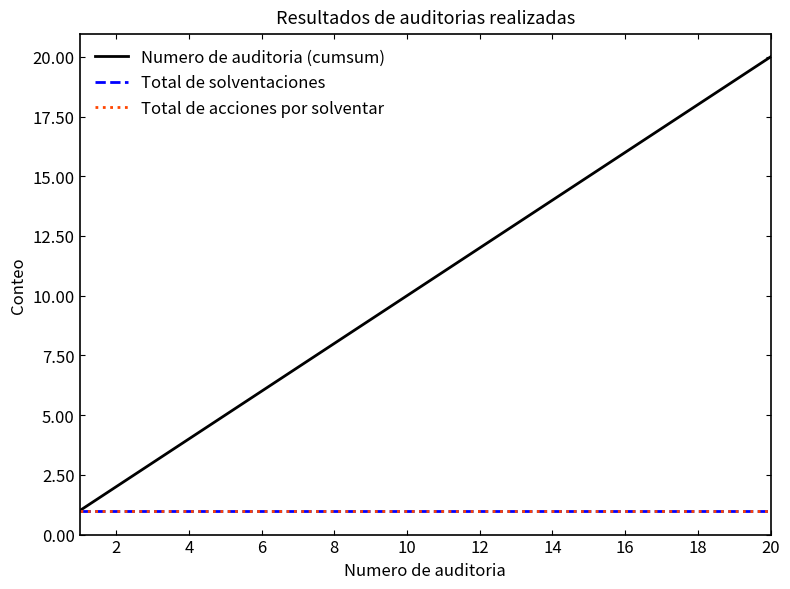

Does the chart display data point markers on the line(s)?

No